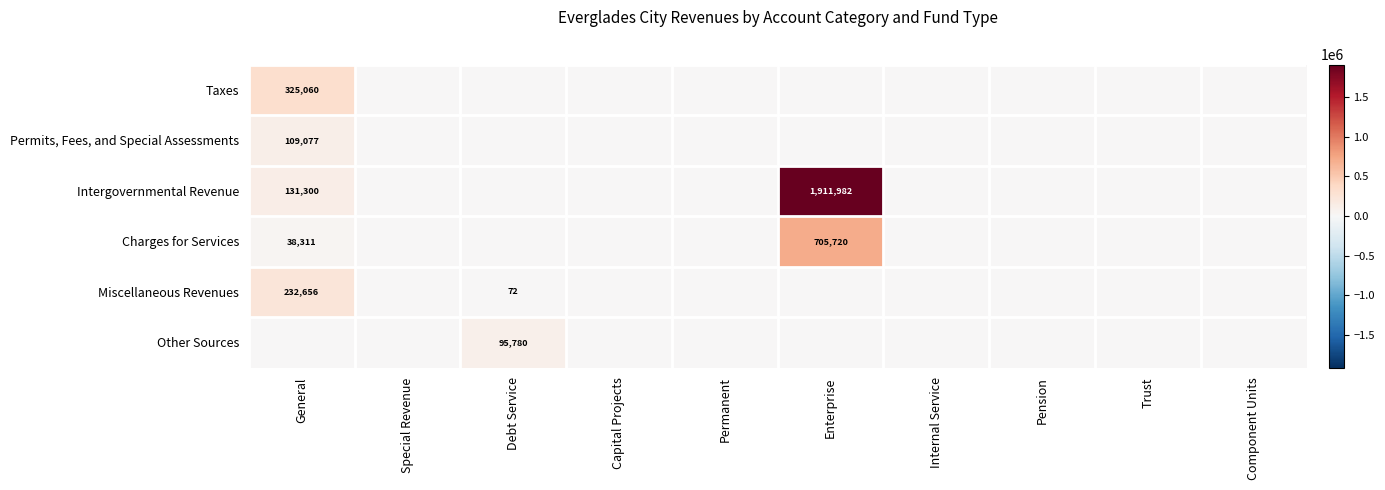

Rank the series at Special Revenue from highest to lowest value.

Taxes, Permits, Fees, and Special Assessments, Intergovernmental Revenue, Charges for Services, Miscellaneous Revenues, Other Sources